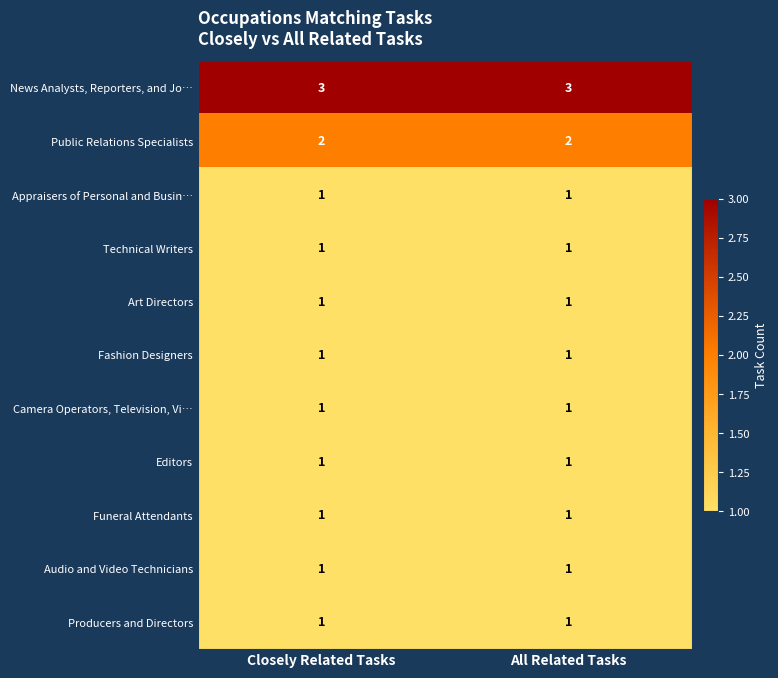

Is the value of Audio and Video Technicians at All Related Tasks greater than the value of News Analysts, Reporters, and Jo… at All Related Tasks?

No